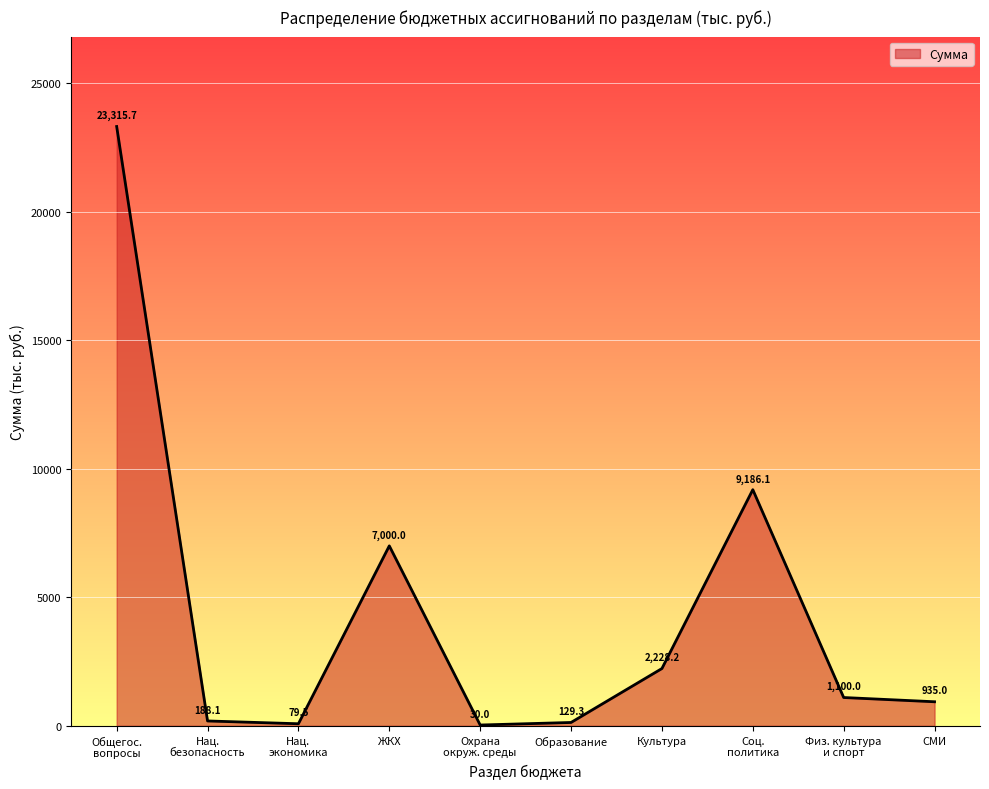

At which category does the chart reach its minimum across all series?

Охрана
окруж. среды